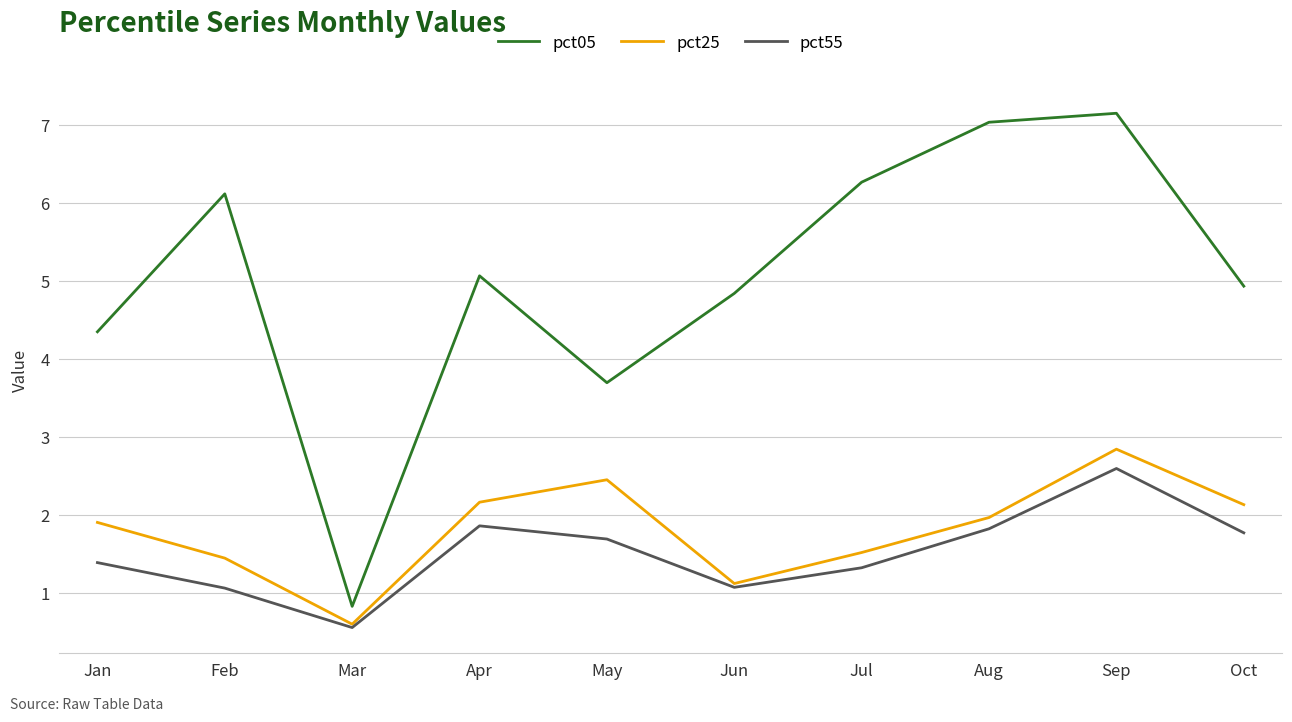

What are all the series names shown in the legend?

pct05, pct25, pct55